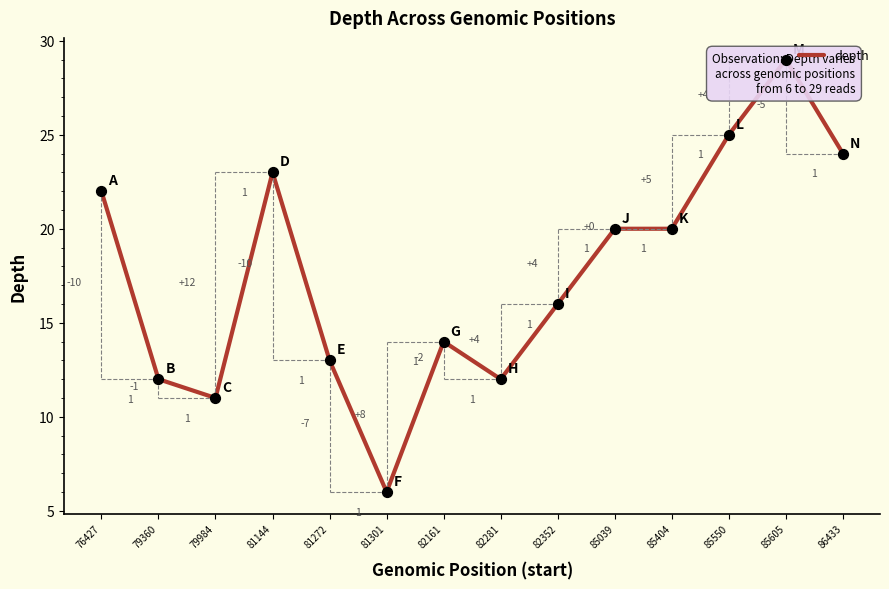

Which has a higher value, 81144 or 82281?

81144